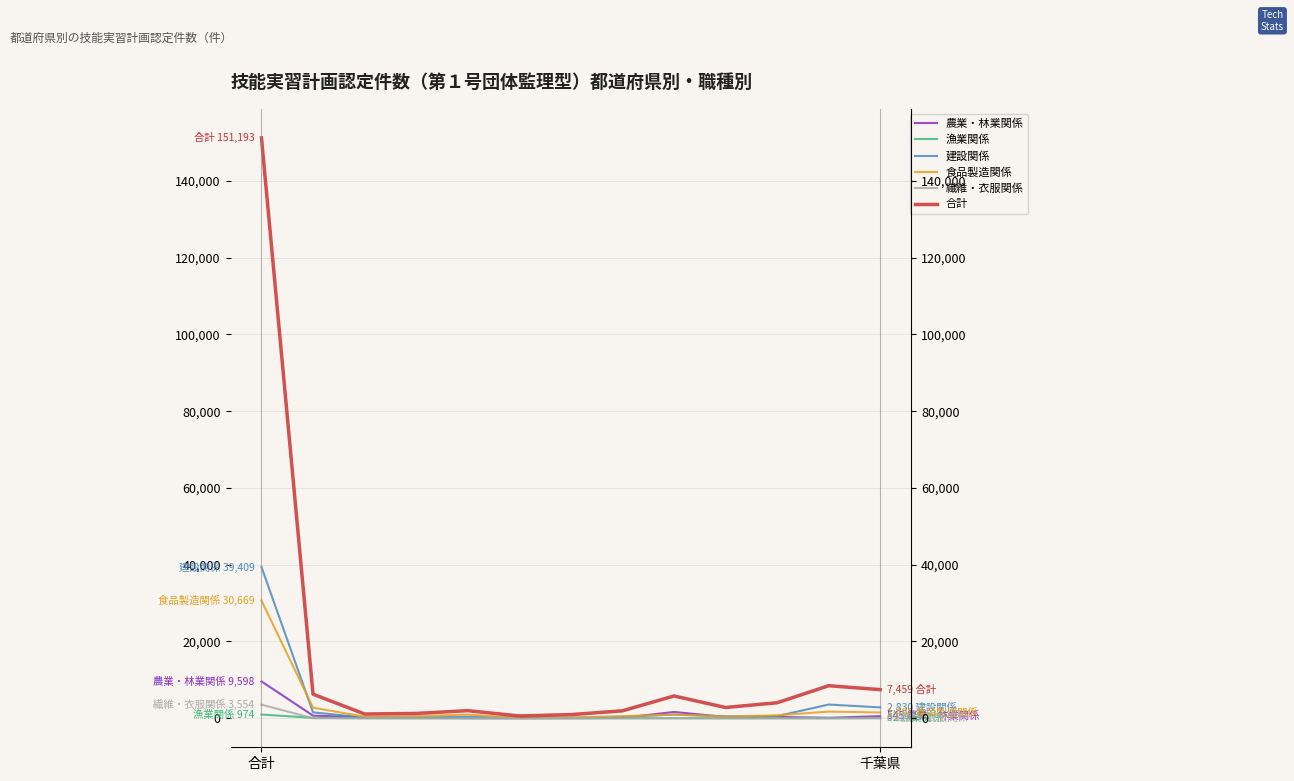

Rank the series at 2 from lowest to highest value.

繊維・衣服関係, 漁業関係, 建設関係, 農業・林業関係, 食品製造関係, 合計